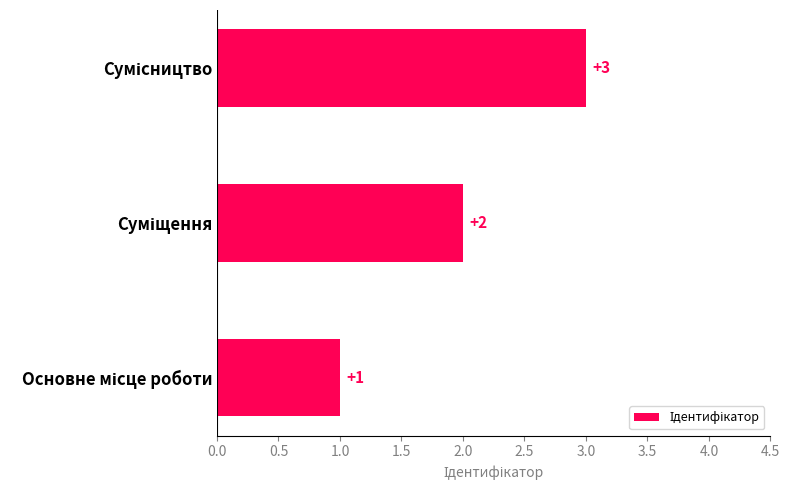

How many values are between 1 and 3?

3